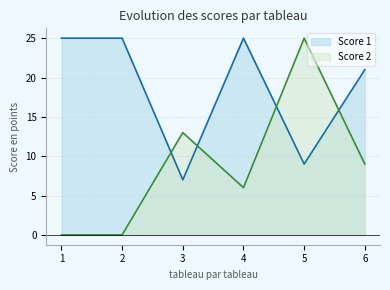

Where is the first local maximum for Score 1?

4